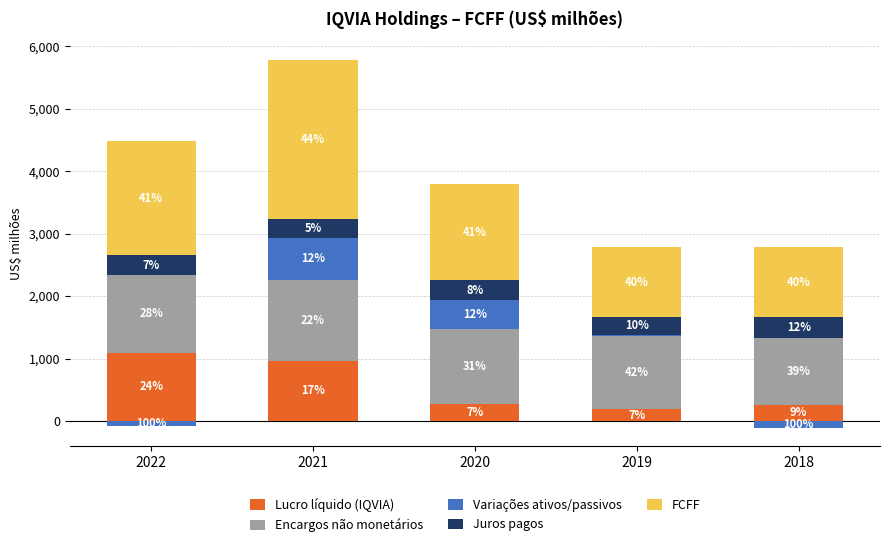

Where is Encargos não monetários nearest to the value 1183?

2020